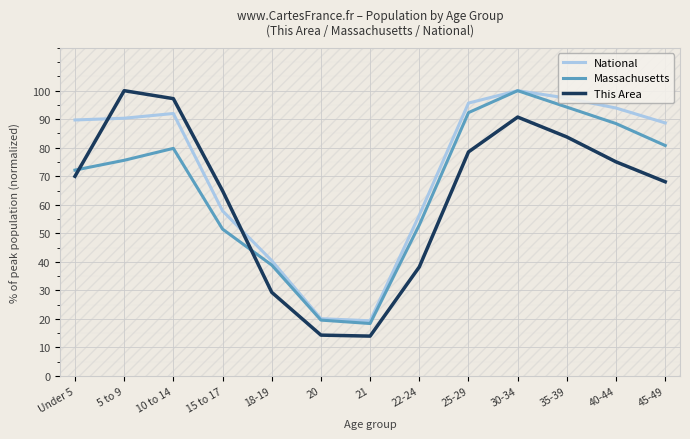

True or false: National has a value of 89.7 at Under 5.

True